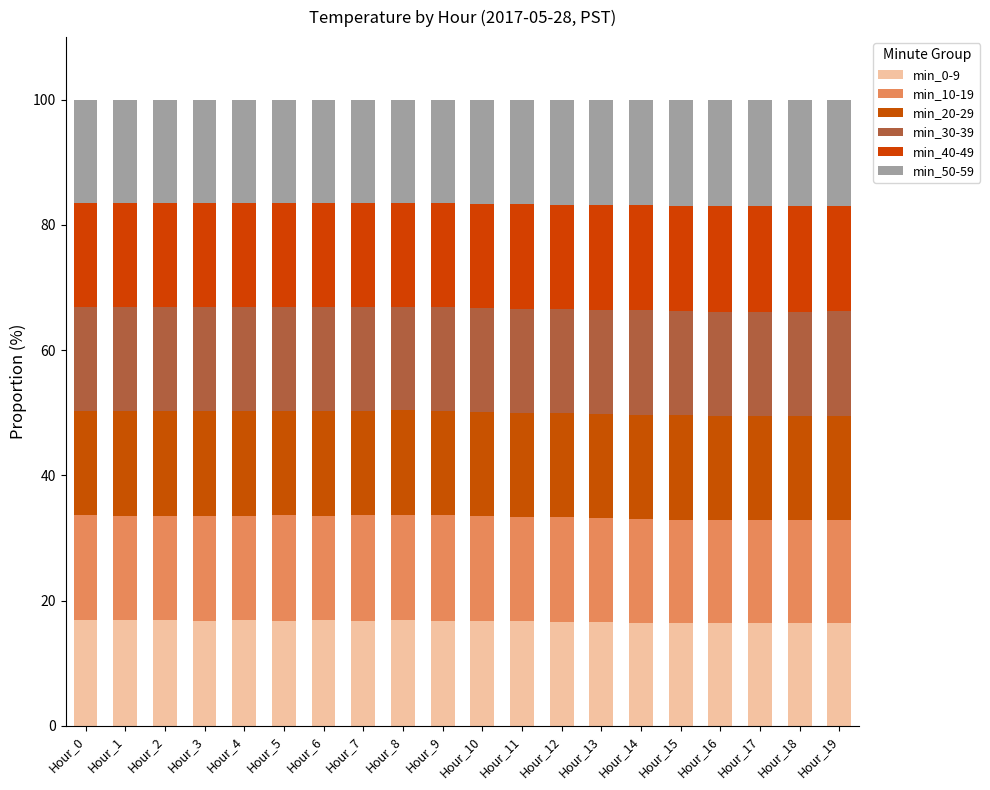

How many categories are shown in the chart?

20